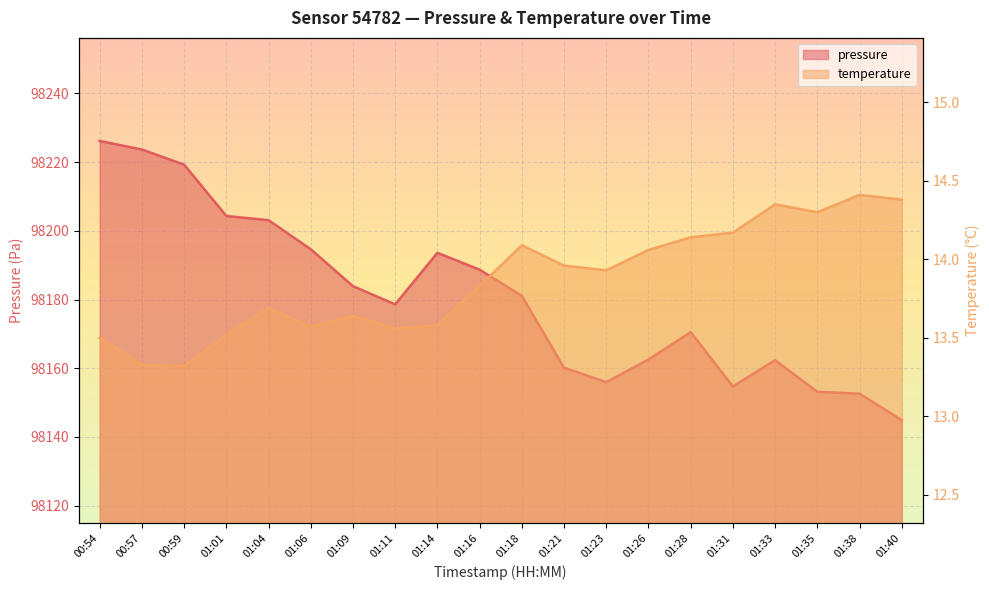

List the series in order of their peak value, lowest first.

temperature, pressure